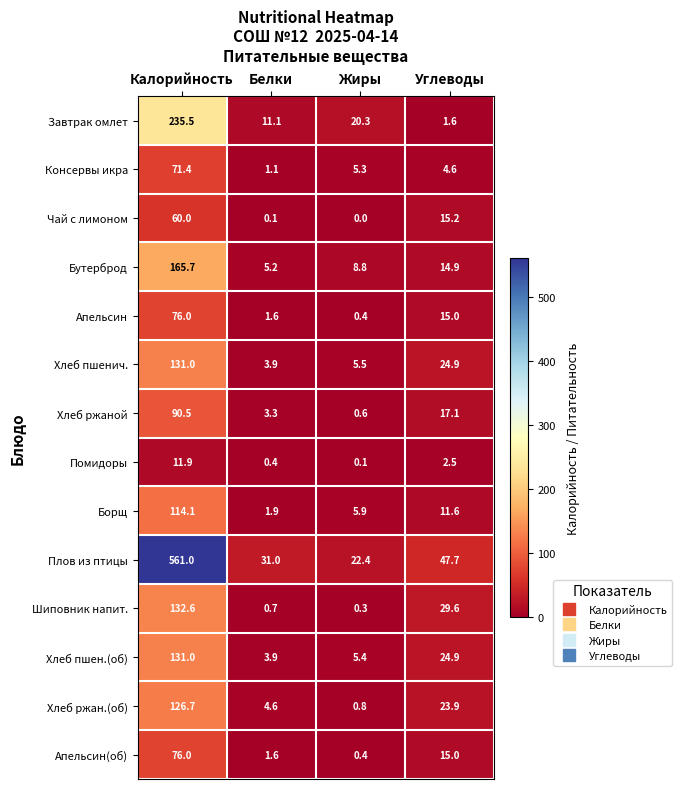

The value of Помидоры at Жиры is 0.1. True or false?

True